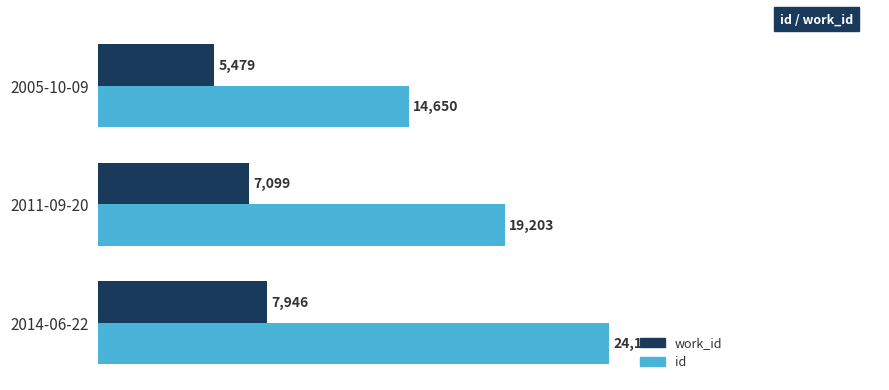

At which label is work_id closest to 6712?

2011-09-20